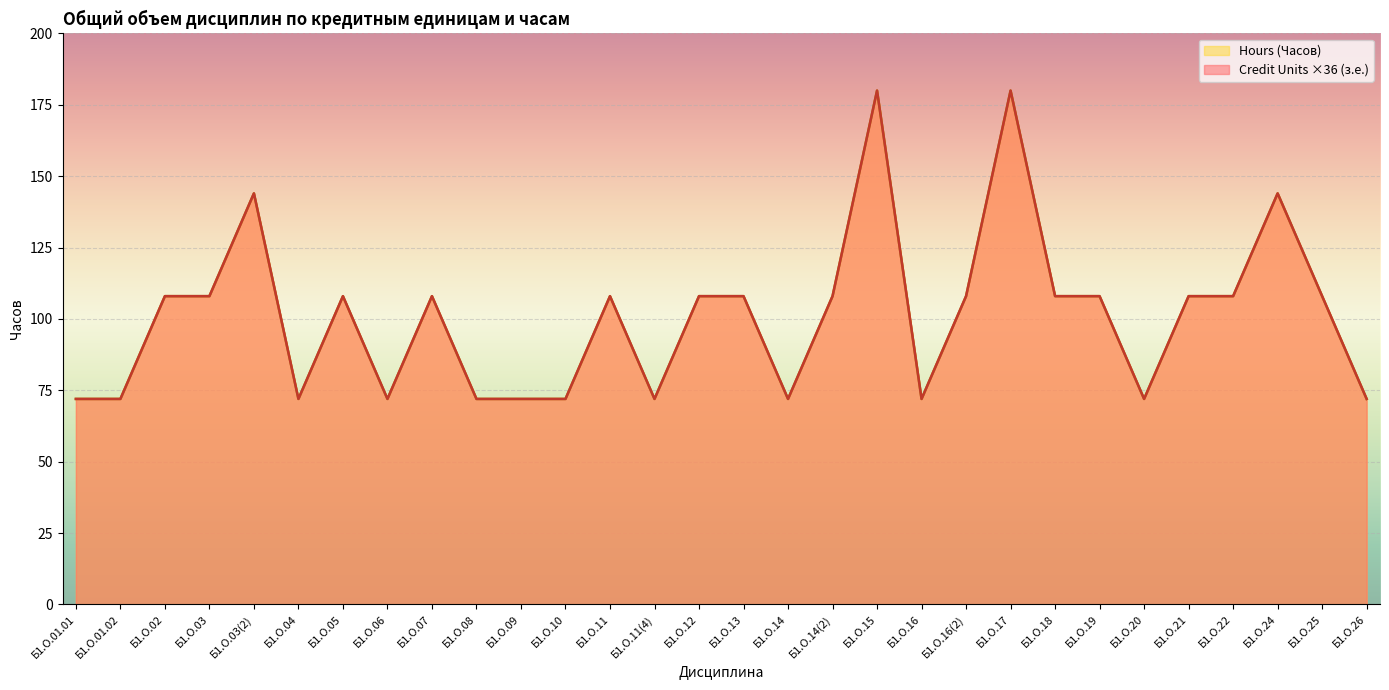

Where does the Credit Units (з.е.) series first go above 108?

Б1.О.03(2)